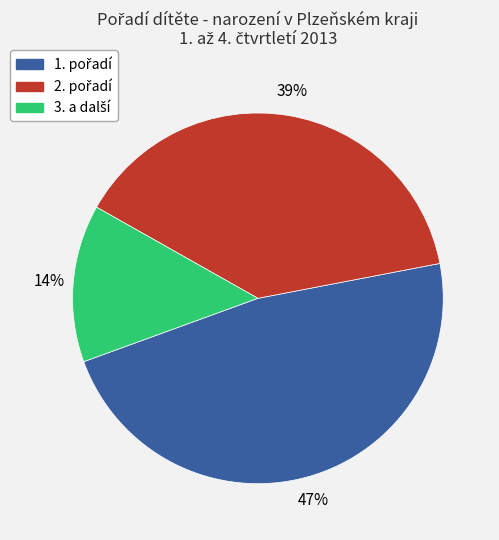

Is there any slice that represents more than half of the pie?

No